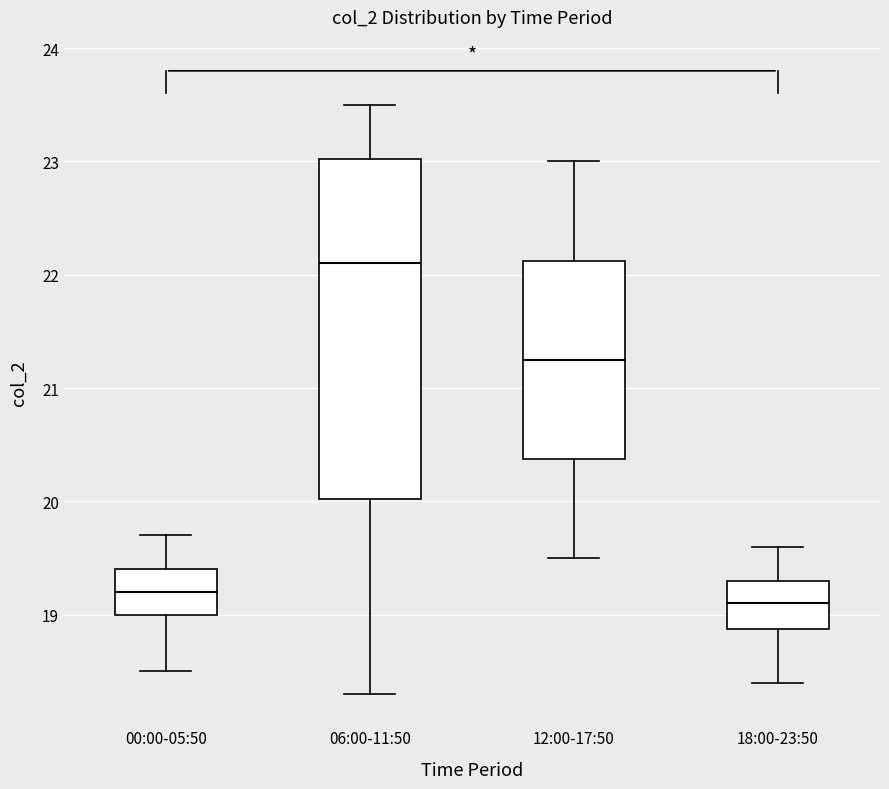

Which box is the tallest, from its lower edge to its upper edge?

06:00-11:50